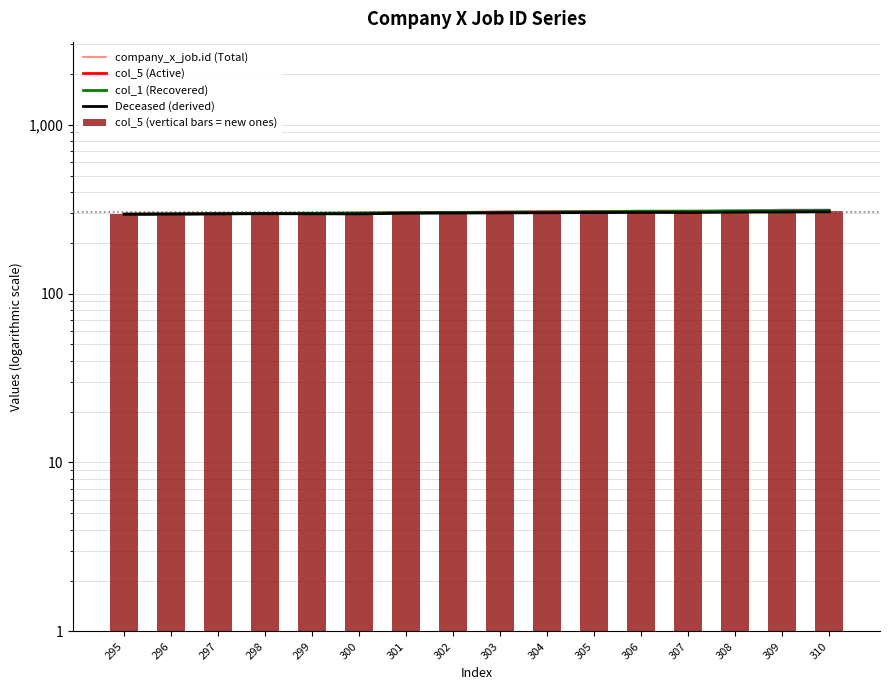

At which label does Deceased (derived) reach its peak?

310